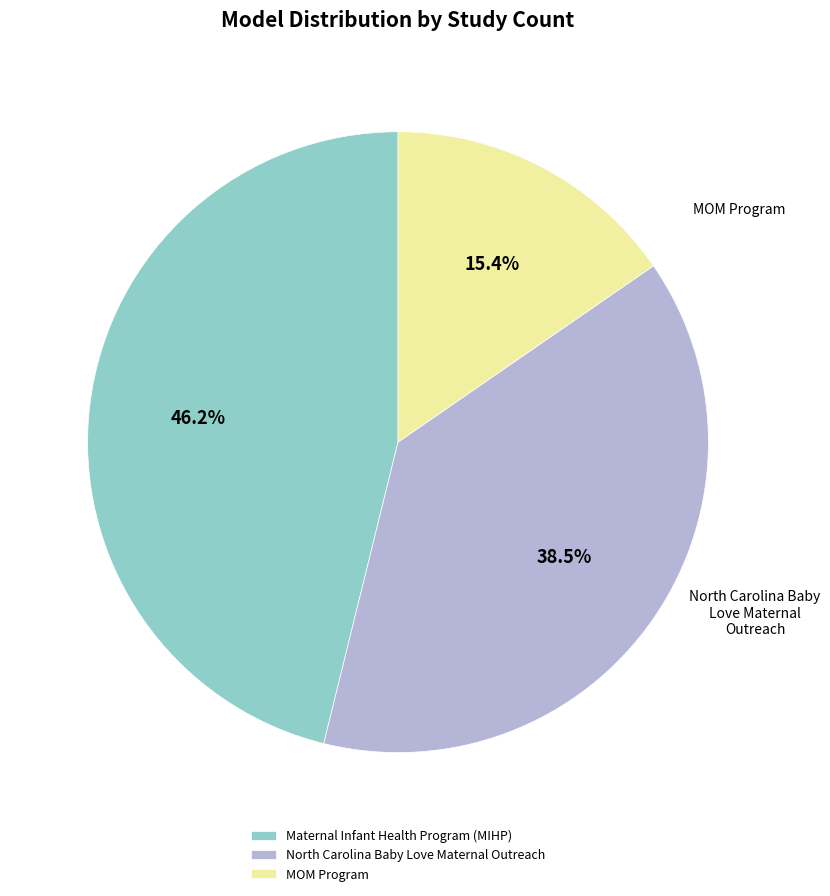

How many slices are in this pie chart?

3